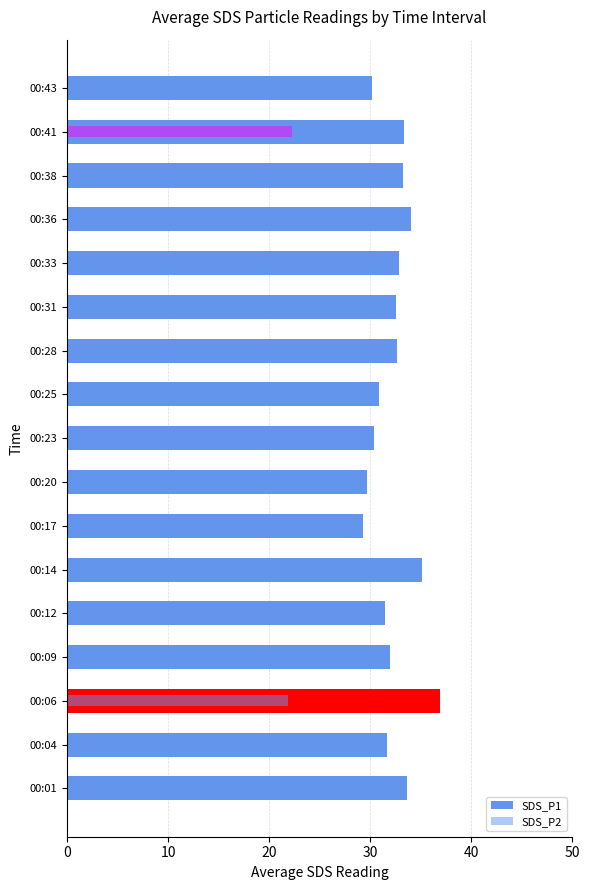

The chart shows a value of 54.4 at 00:36. True or false?

False